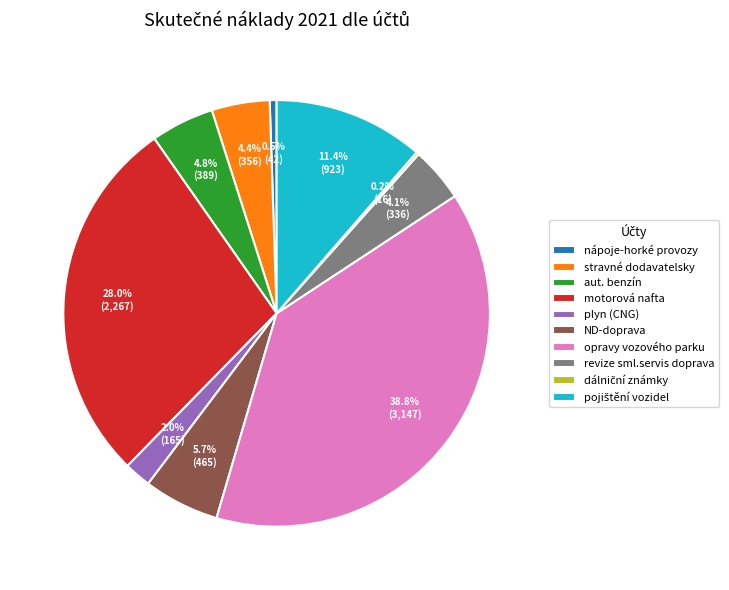

What is the total percentage of nápoje-horké provozy and opravy vozového parku?

39.3%